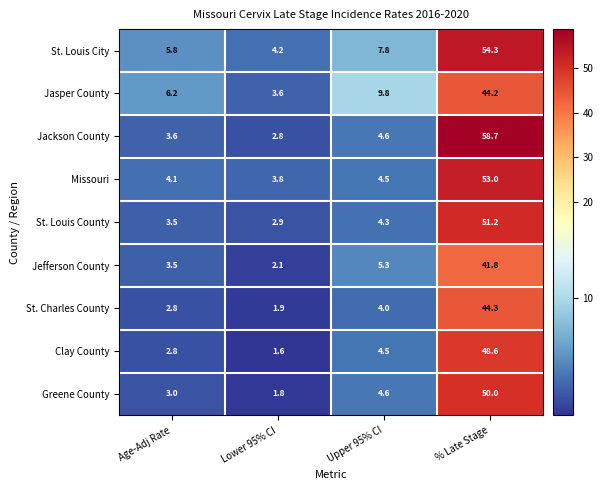

What value does the Greene County series have at Upper 95% CI?

4.6